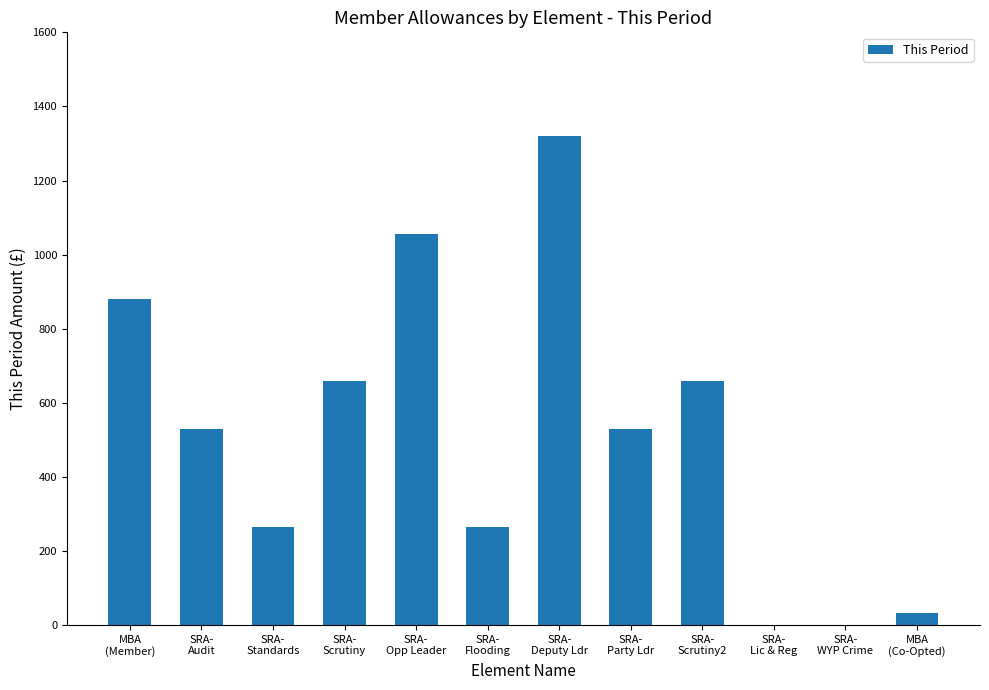

What is the greatest value displayed?

1319.9